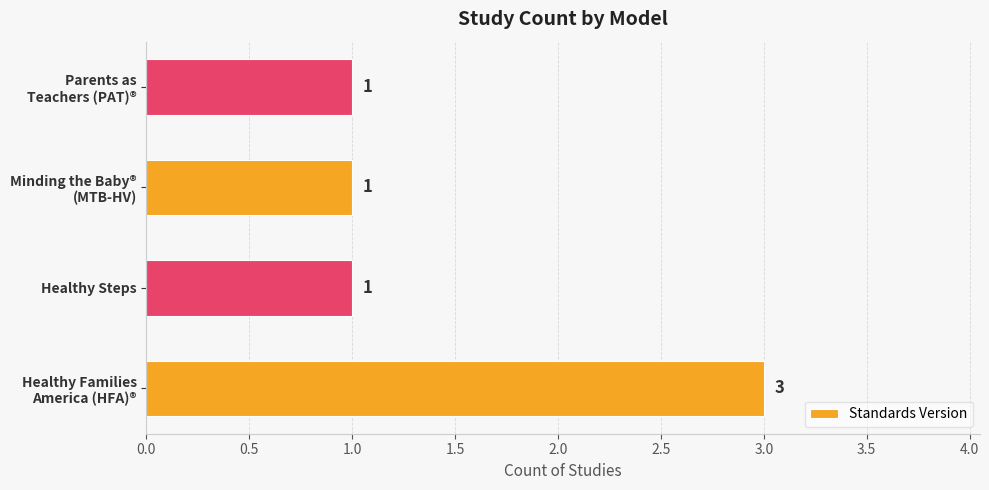

How many values are between 1 and 3?

4